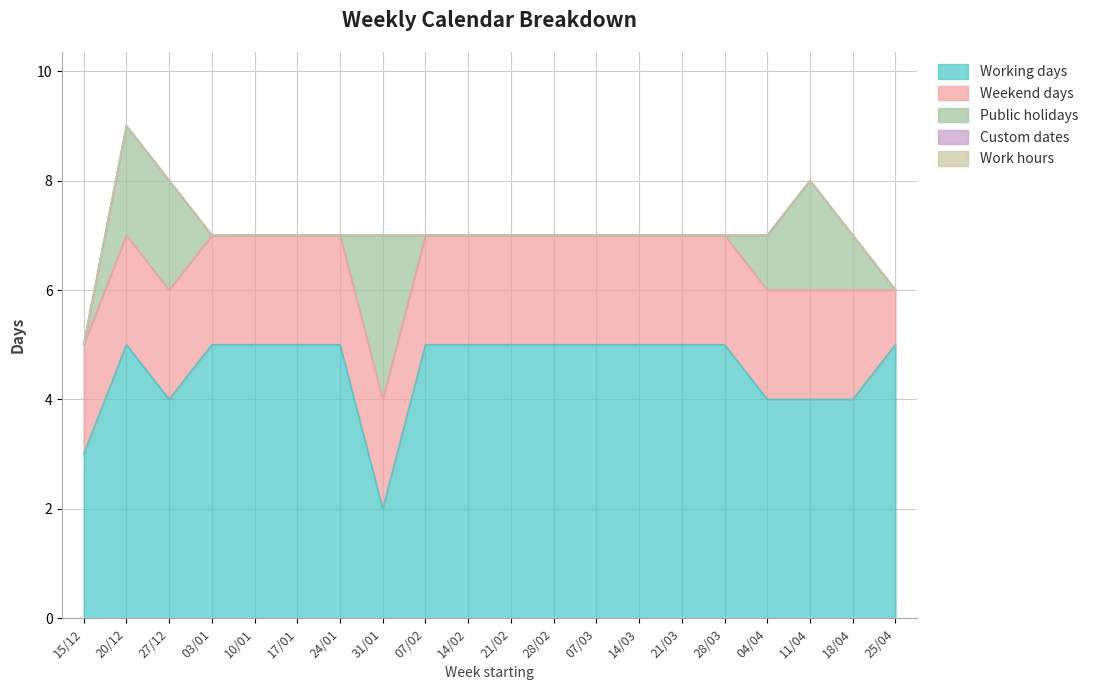

At which category is the sum across all series the highest?

20/12